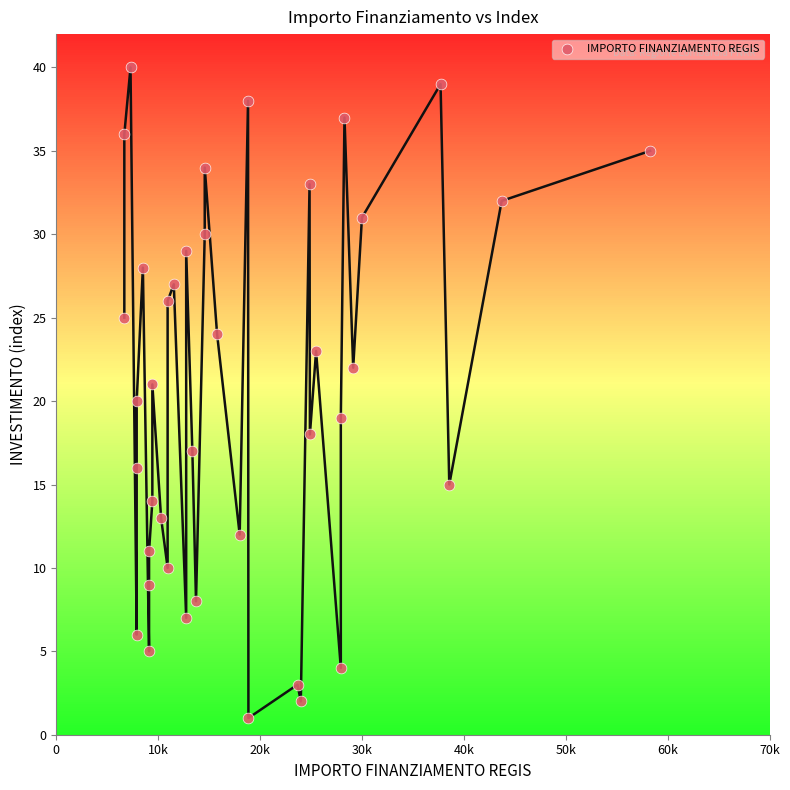

What is the range of Y values (max minus min)?

39